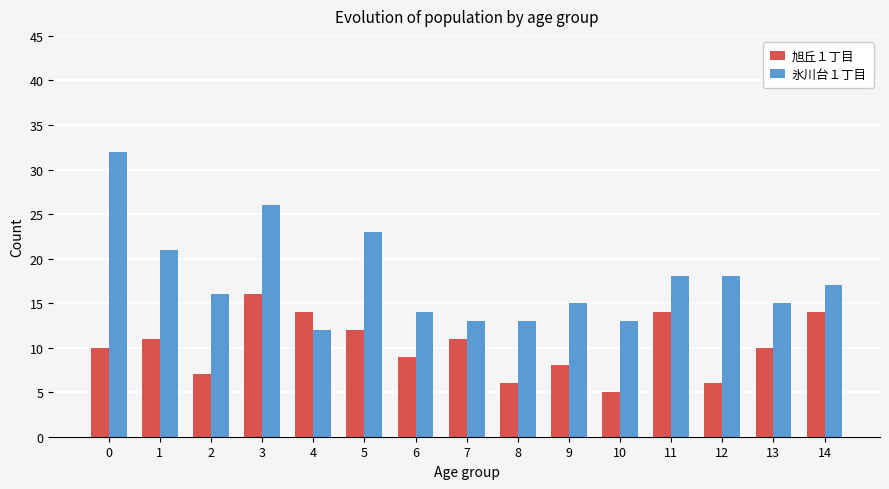

Between 1 and 7, which series saw the biggest shift?

氷川台１丁目